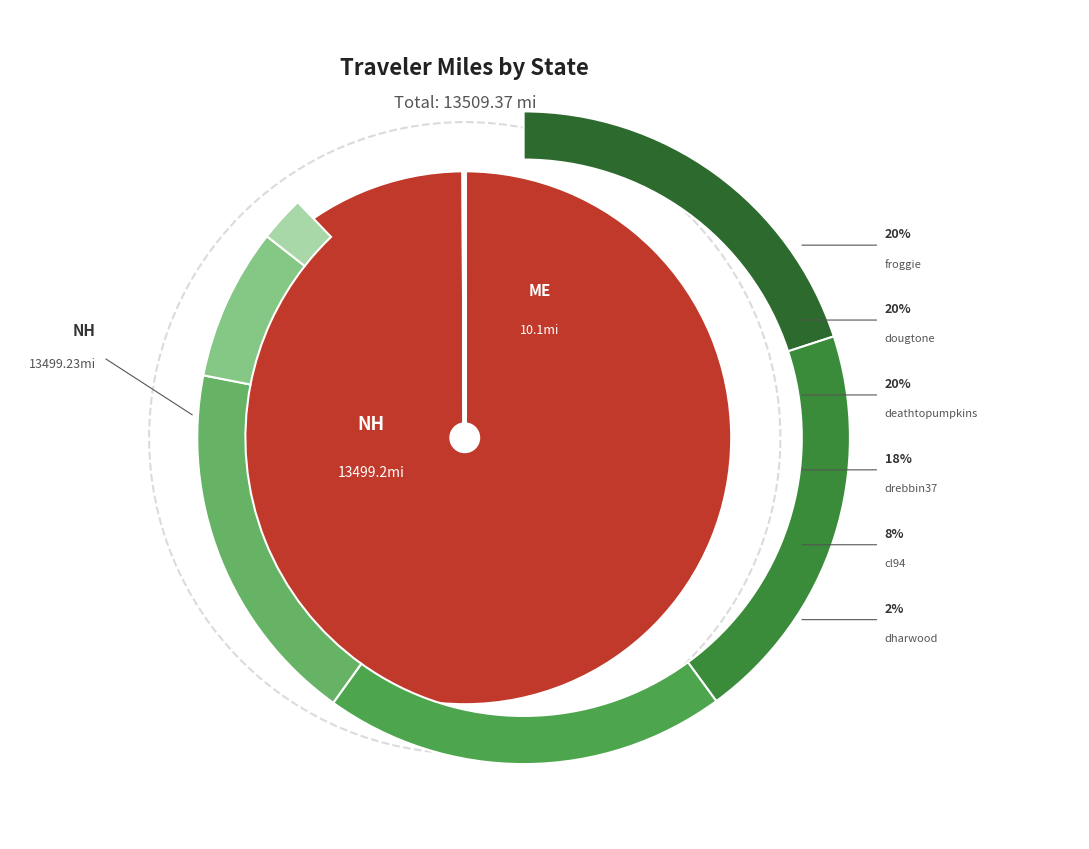

Rank the series by their maximum value, from highest to lowest.

NH, ME